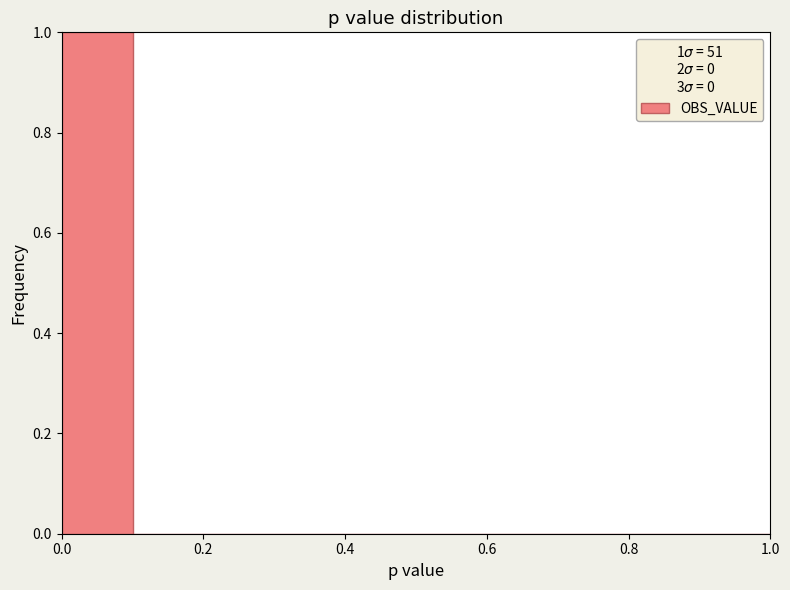

How tall is the bar that spans 0.0 to 0.1 on the x-axis? The values are not printed on the chart, so give them approximately, as read against the axis.

1